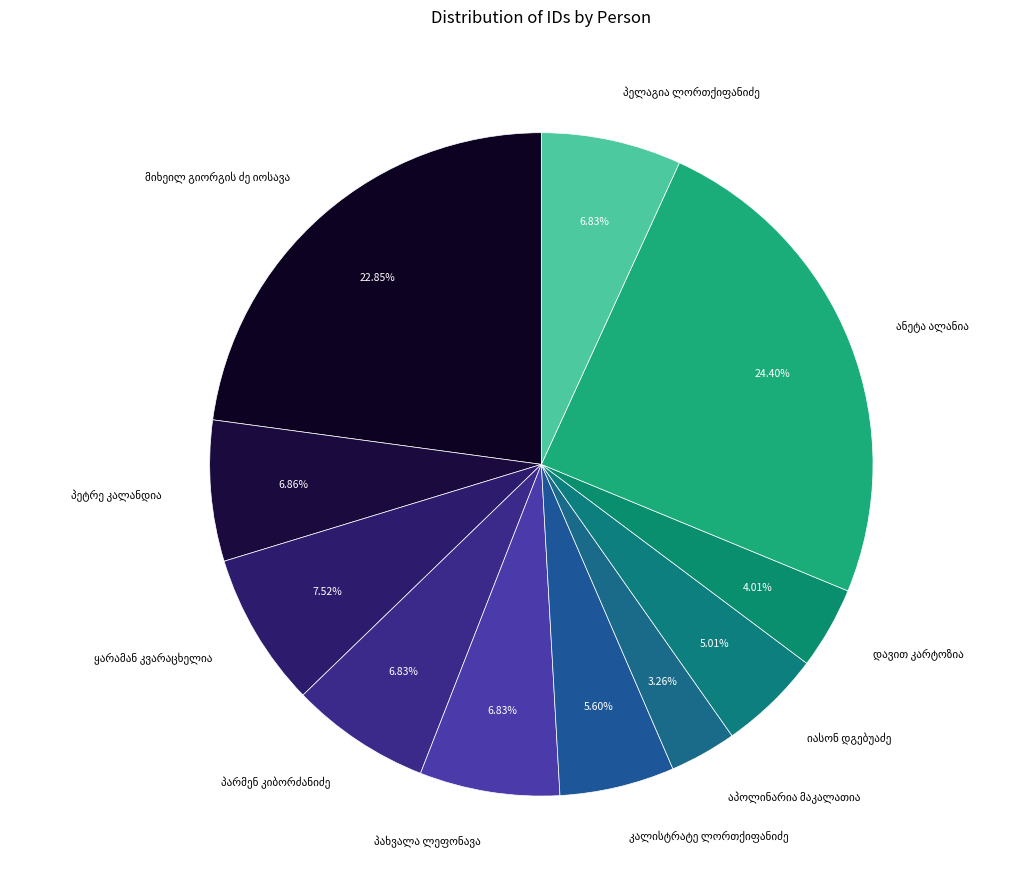

How many segments does this pie chart have?

11